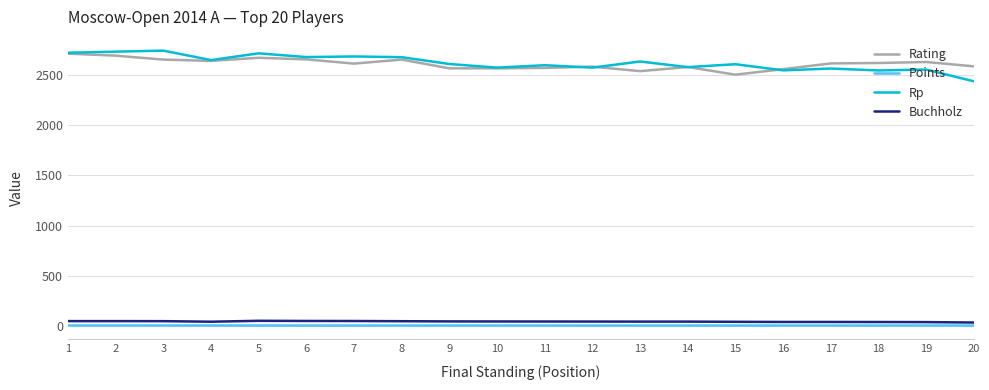

The value of Rp at 8 is 2675.0. True or false?

True